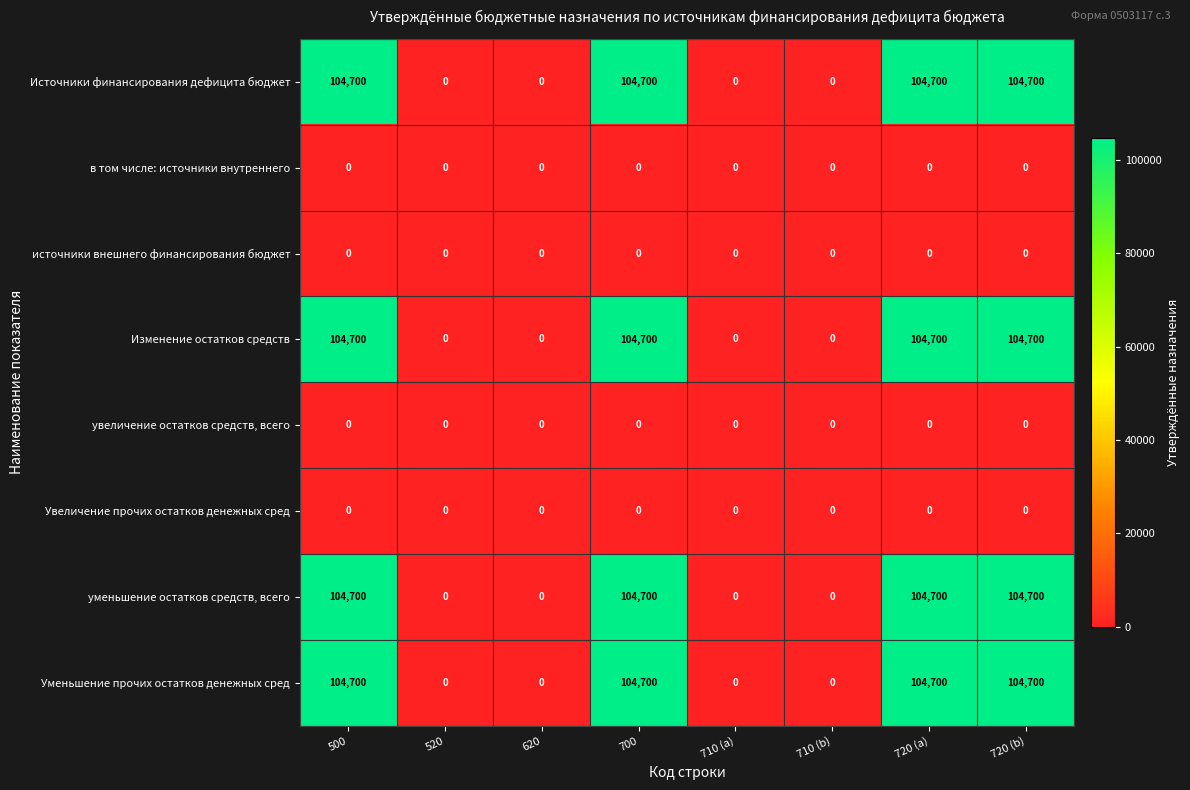

True or false: увеличение остатков средств, всего has a value of 0 at 520.

True